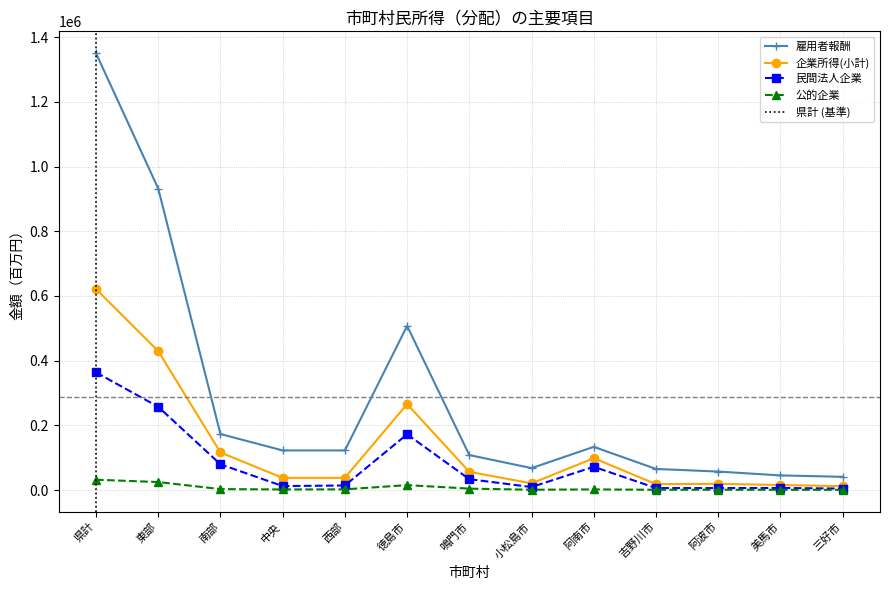

At which label is 民間法人企業 closest to 184199?

徳島市